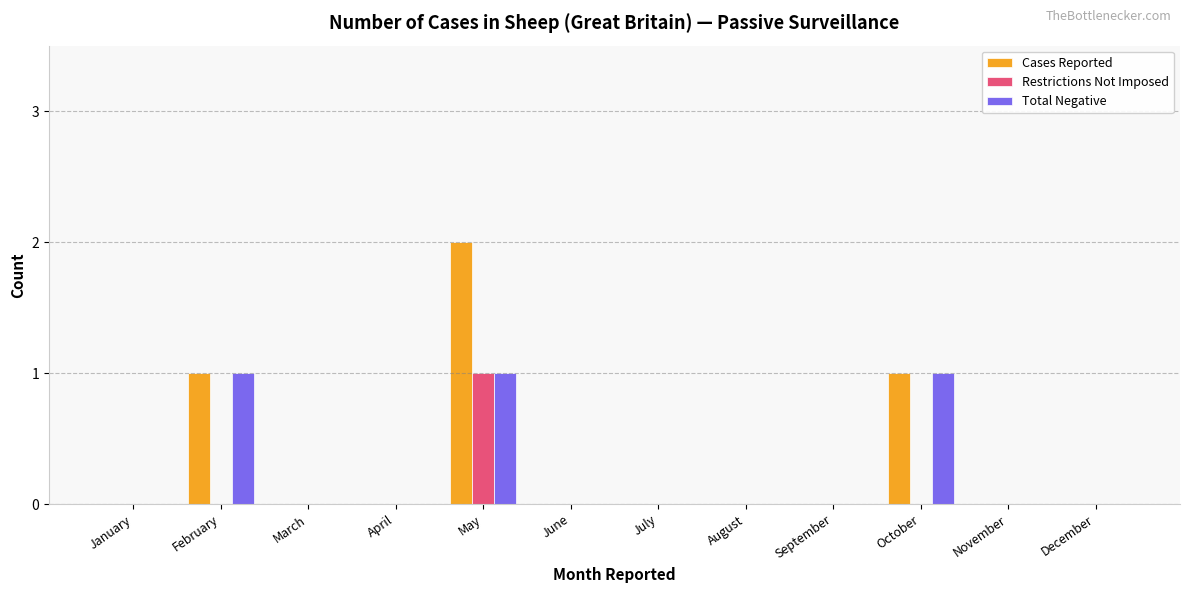

How many series are shown in this chart?

3